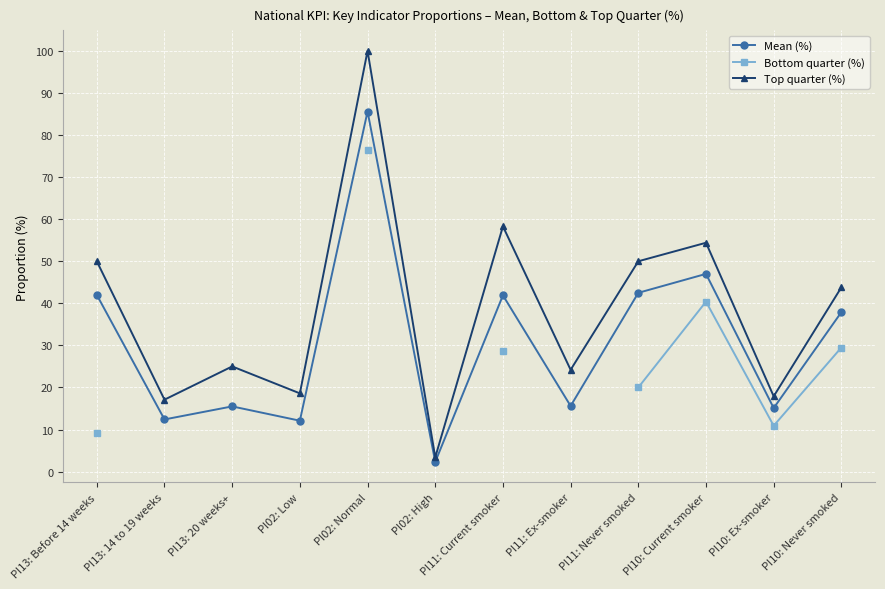

What is the label of the 8th point from the right?

PI02: Normal